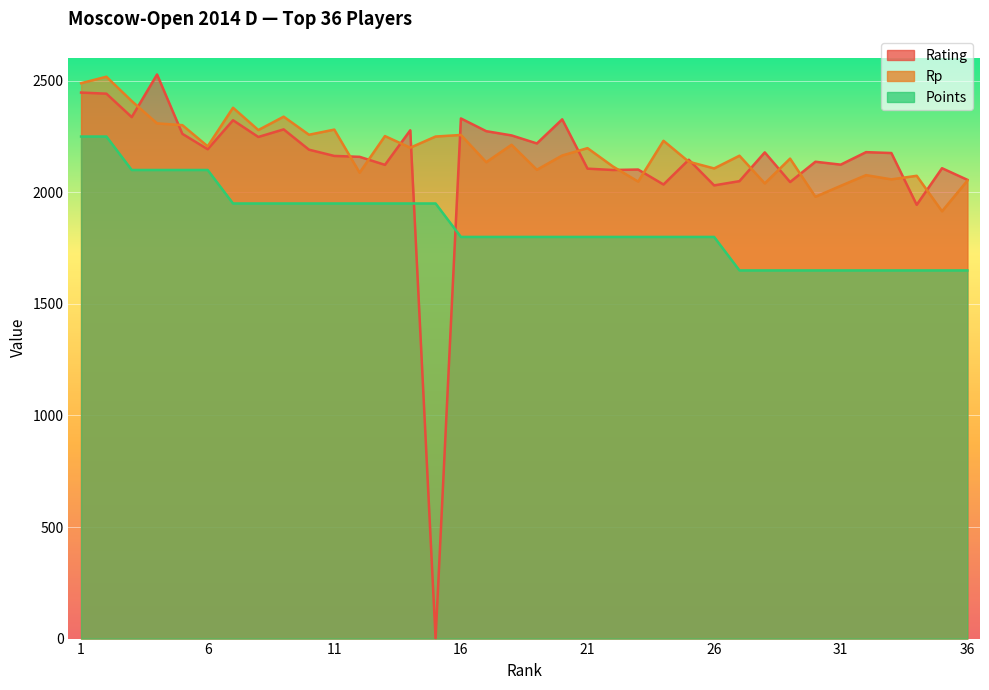

How many data points in Points are less than 1800?

10